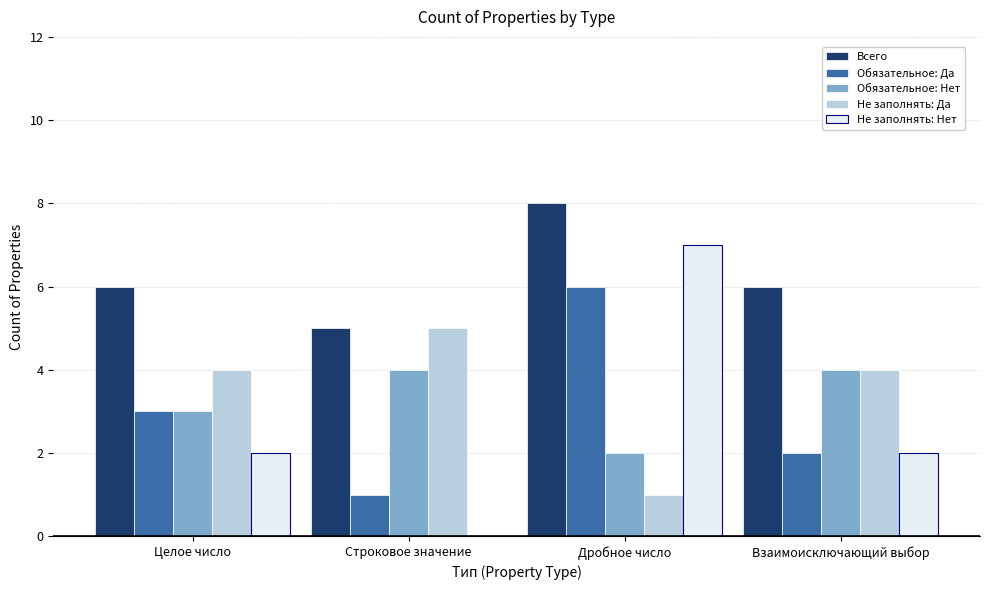

What are all the series names shown in the legend?

Всего, Обязательное: Да, Обязательное: Нет, Не заполнять: Да, Не заполнять: Нет